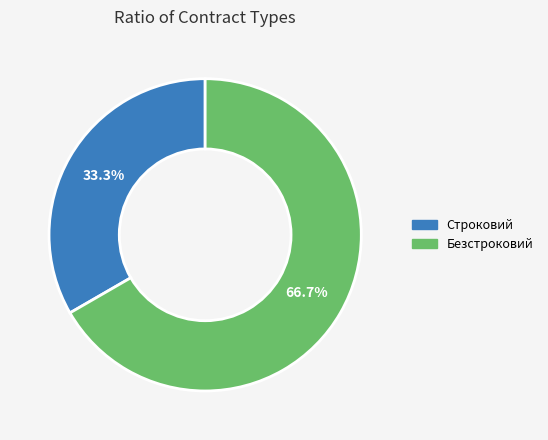

Which has a higher value, Безстроковий or Строковий?

Безстроковий